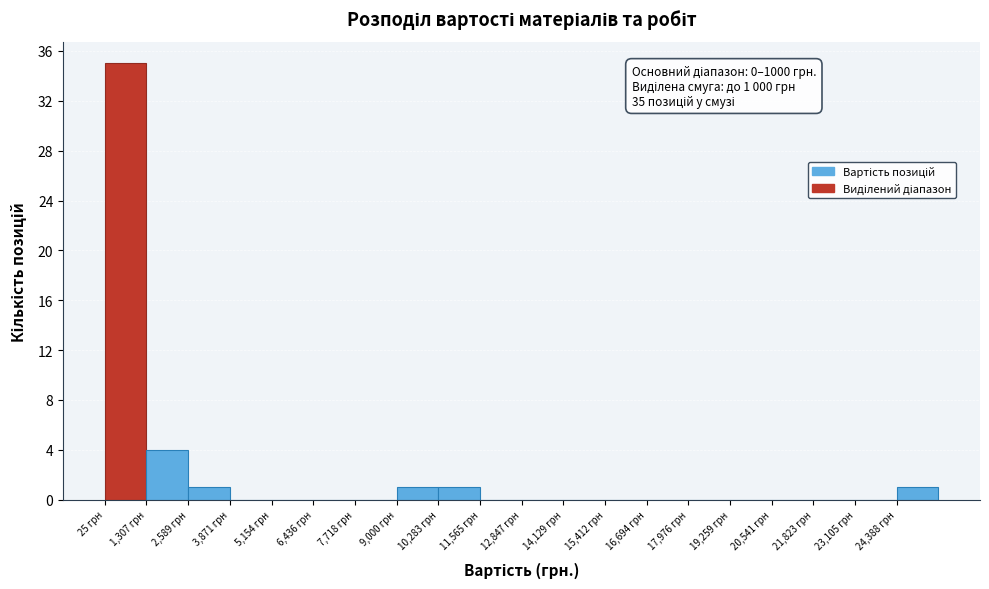

Over which range of the x-axis is the bar tallest?

0 to 1400